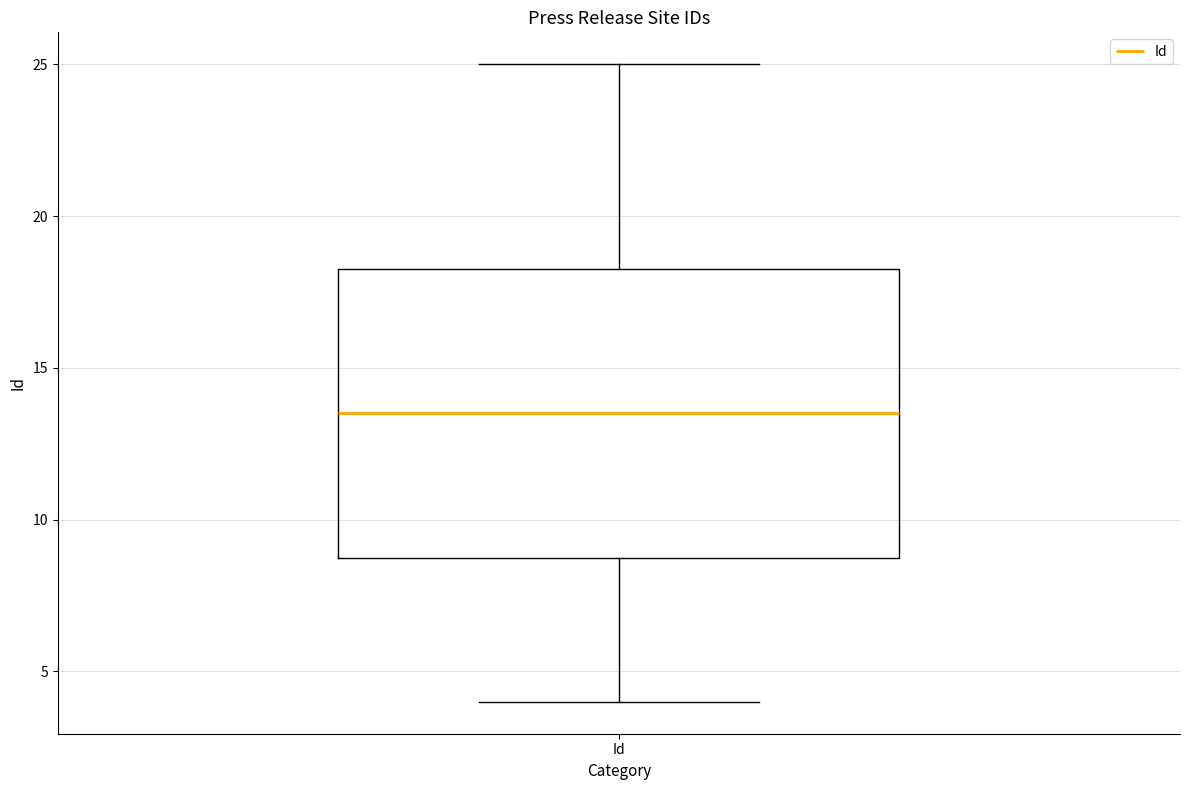

Where is the upper edge of the box for Id on the y-axis? The values are not printed on the chart, so give them approximately, as read against the axis.

18.5